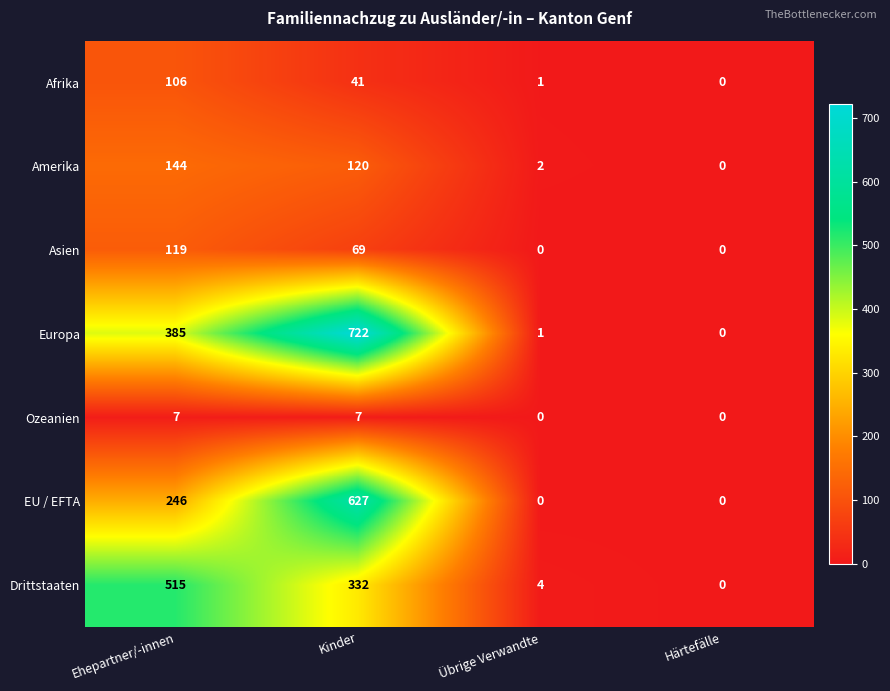

The Europa series shows 1 at Übrige Verwandte. True or false?

True